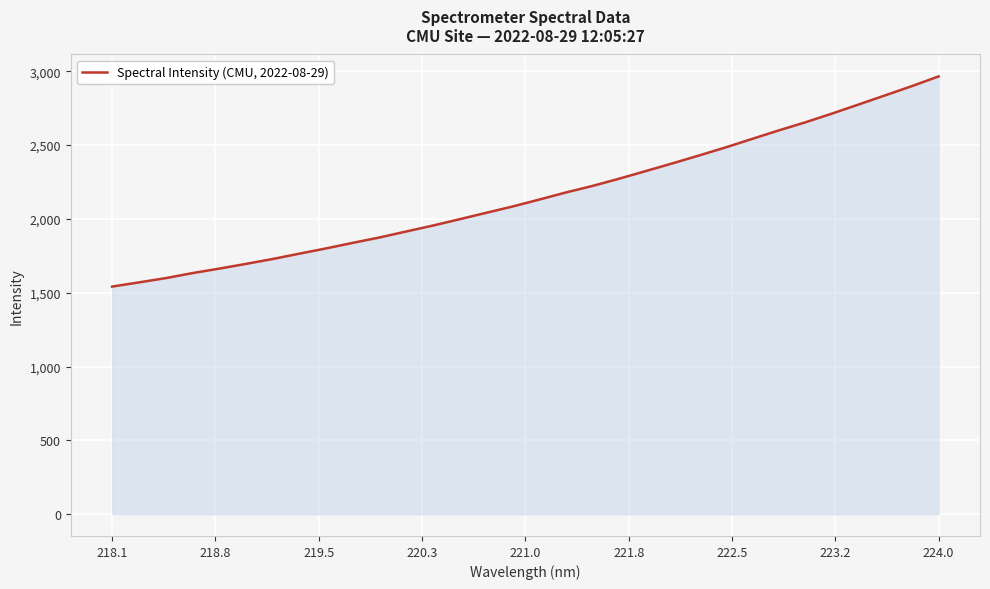

What is the smallest value displayed?

1541.6